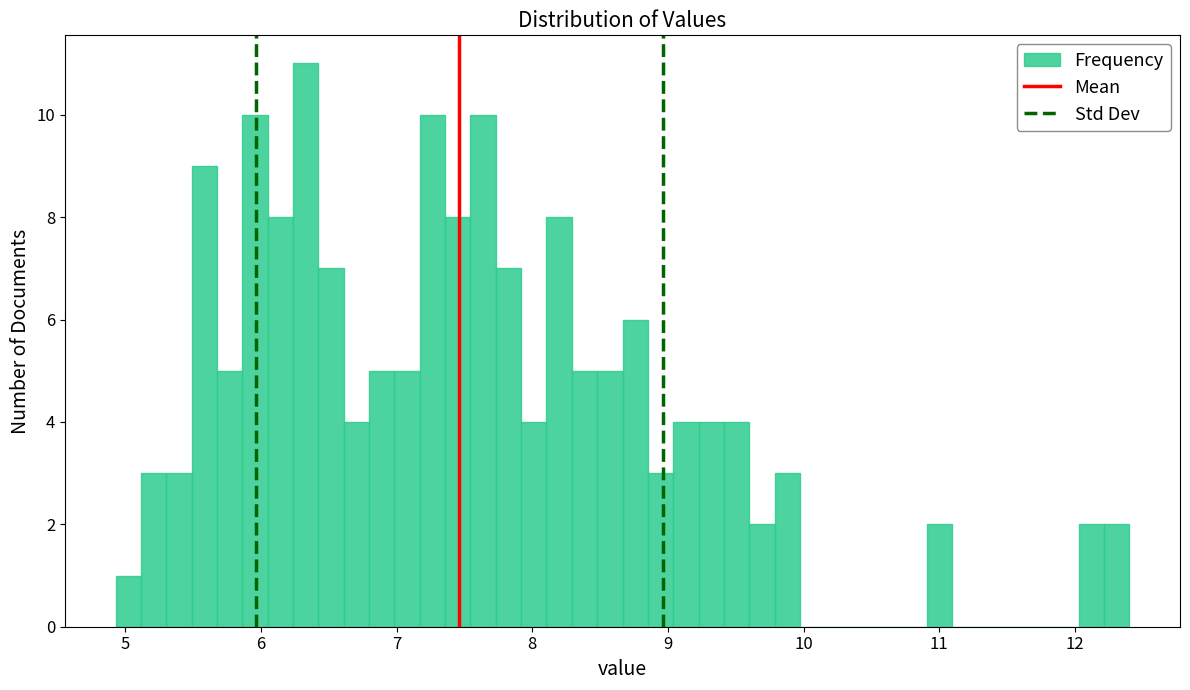

Read against the x-axis, roughly where is the centre of the tallest bar?

6.3